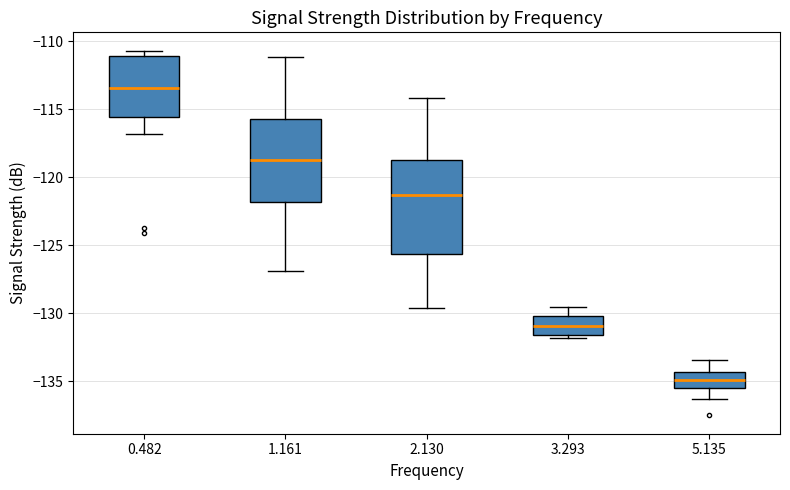

Reading left to right, transcribe this box plot: for each box, give where its median line is, the range the box spans, and where its two whiskers end, as read against the y-axis. The values are not printed on the chart, so give them approximately, as read against the axis.

0.482: median -113.5, box -115.5 to -111.0, whiskers -117.0 to -110.5
1.161: median -118.5, box -122.0 to -115.5, whiskers -127.0 to -111.0
2.130: median -121.5, box -125.5 to -118.5, whiskers -129.5 to -114.0
3.293: median -131.0, box -131.5 to -130.0, whiskers -132.0 to -129.5
5.135: median -135.0, box -135.5 to -134.5, whiskers -136.5 to -133.5